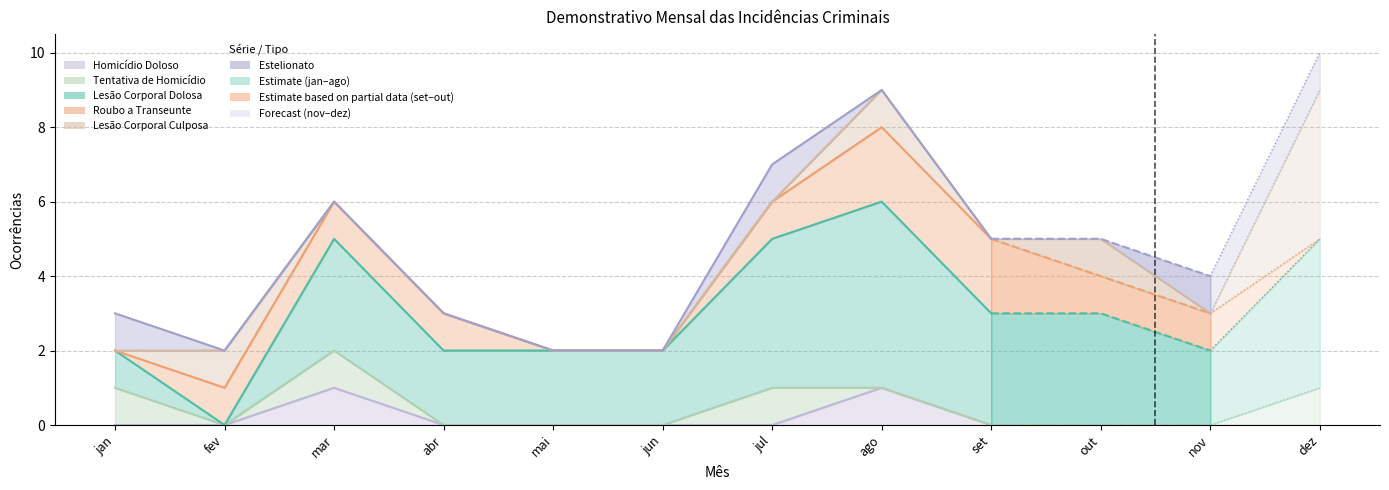

What are all the series names shown in the legend?

Homicídio Doloso, Tentativa de Homicídio, Lesão Corporal Dolosa, Roubo a Transeunte, Lesão Corporal Culposa, Estelionato